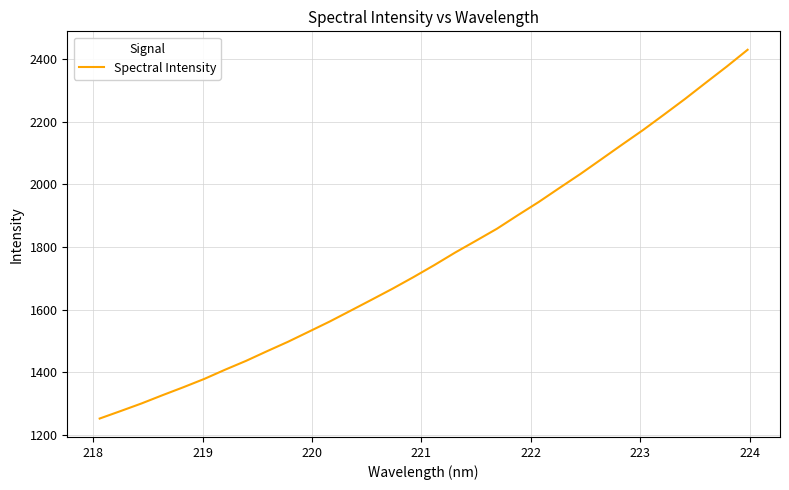

What is the difference between the maximum and minimum values?

1178.4